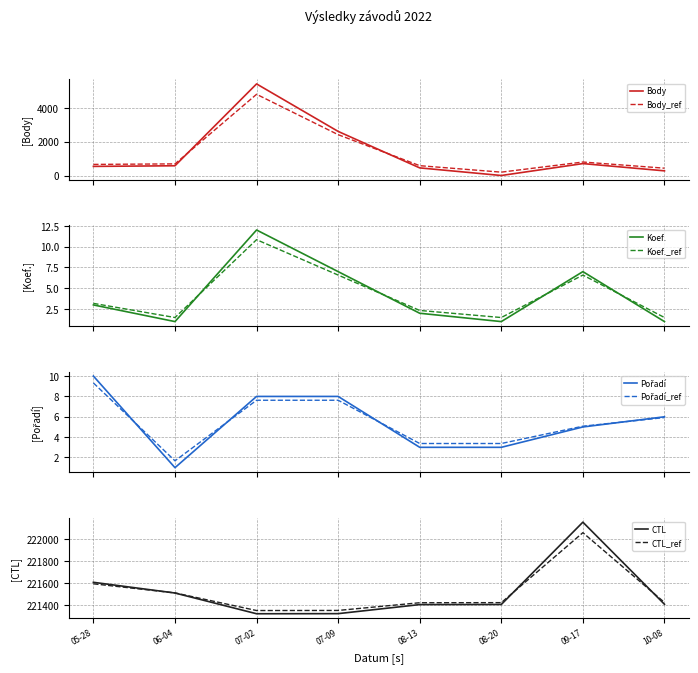

Which series has the widest spread of values?

Body